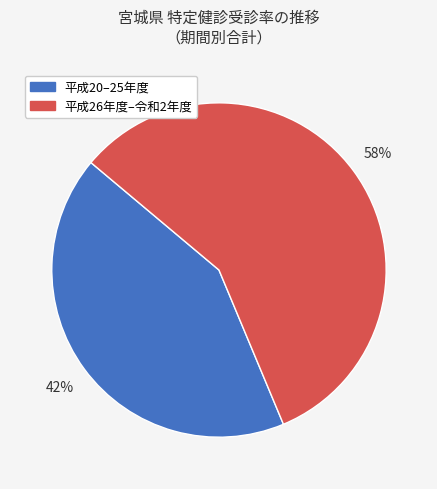

To the nearest percent, what is the average slice percentage?

50%